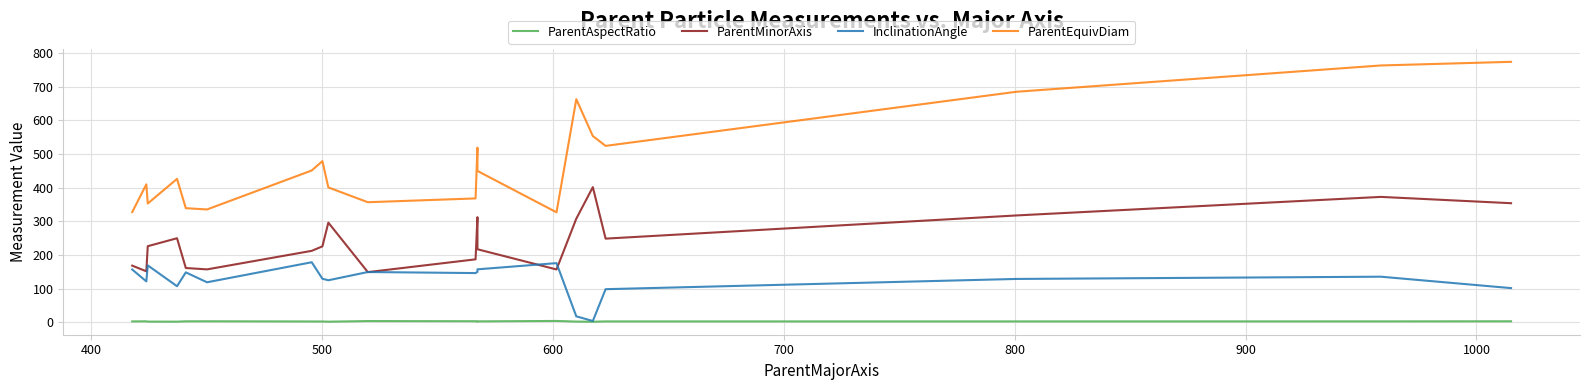

What is the highest value of the ParentMinorAxis series?

401.4